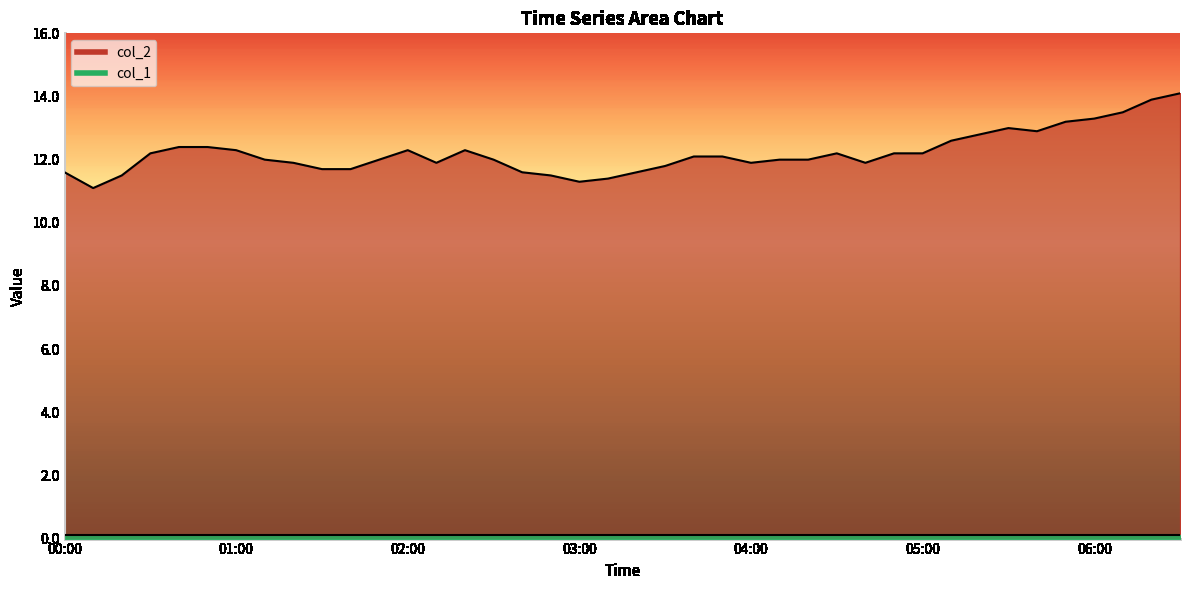

What is the approximate value at 05:50?

13.2